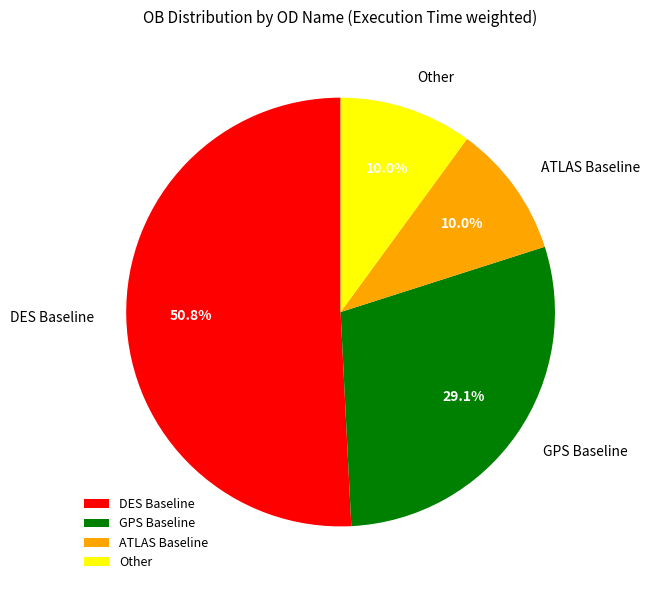

Approximately how many times larger is the value at GPS Baseline compared to DES Baseline?

0.6